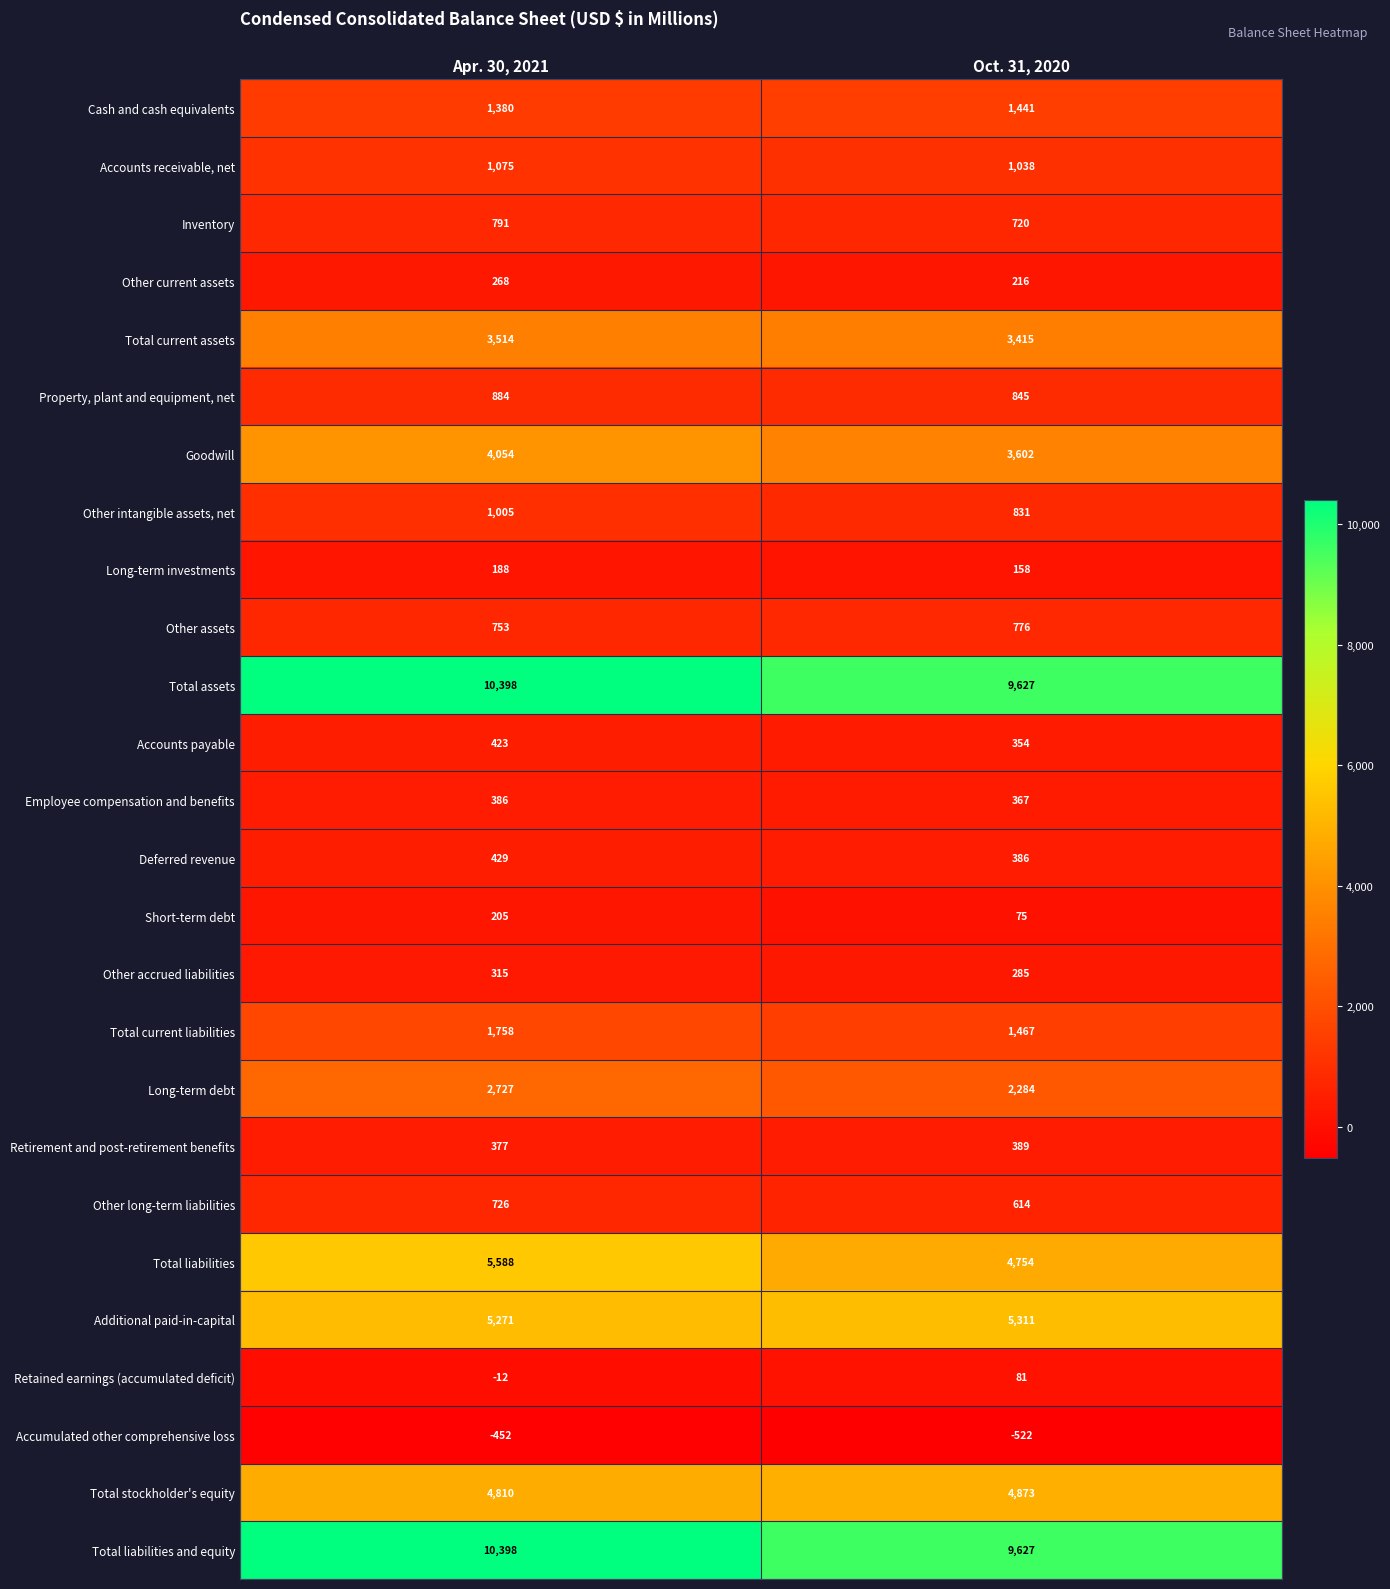

Where is Accumulated other comprehensive loss nearest to the value -487?

Apr. 30, 2021